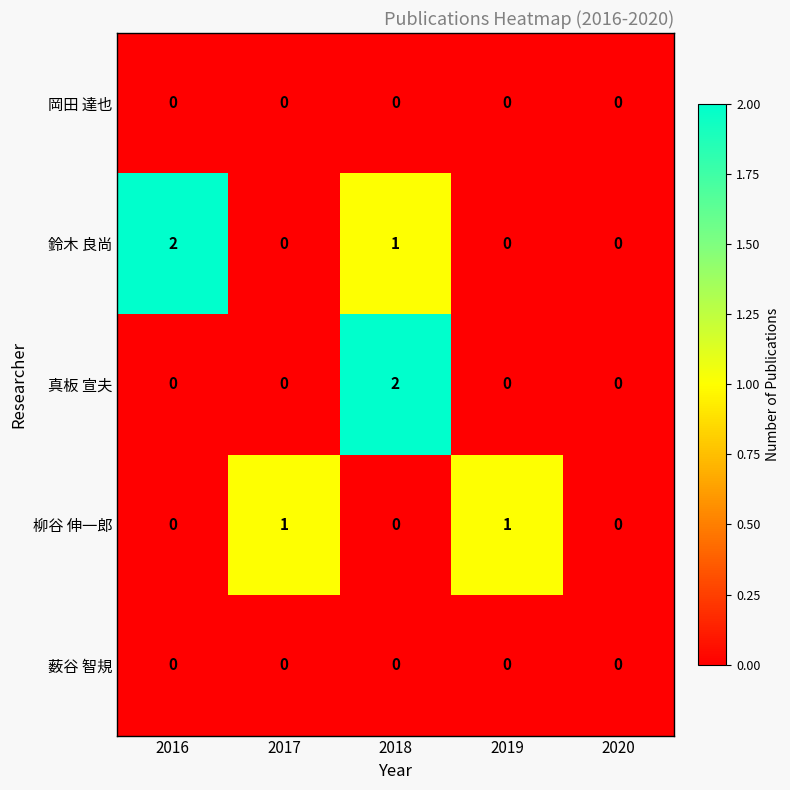

What is the difference between the highest and lowest values at 2017?

1